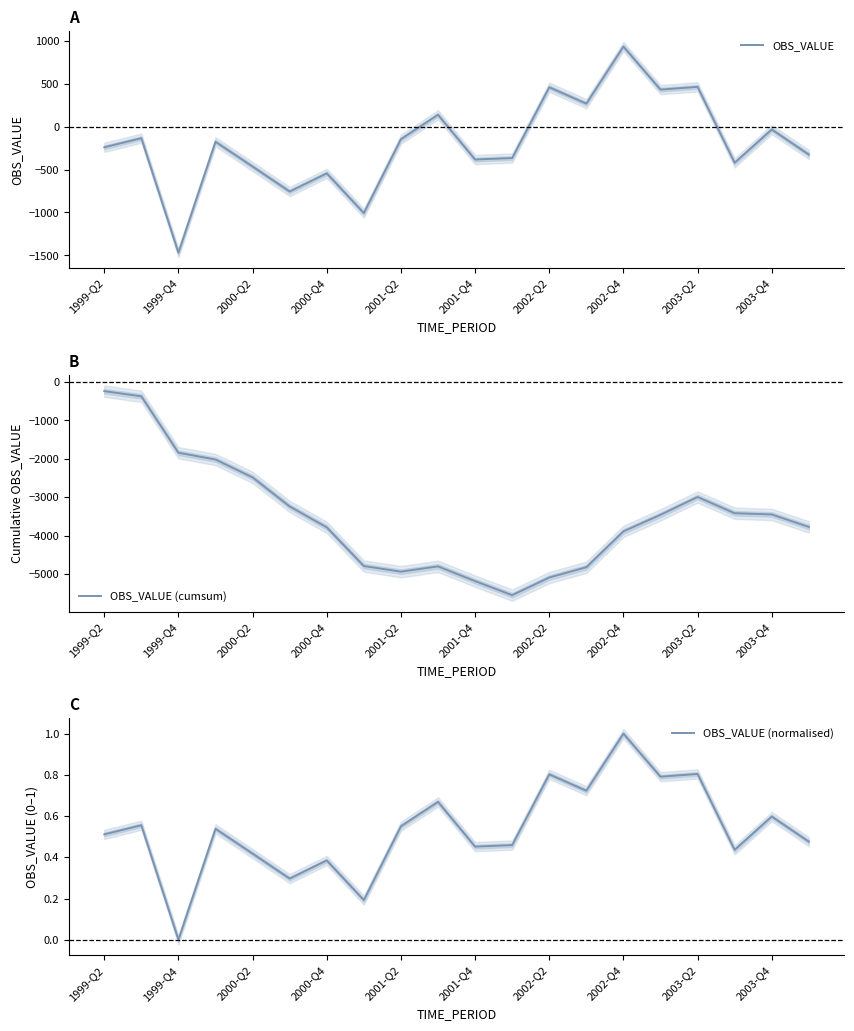

What is the difference between the maximum and second lowest values in the OBS_VALUE (cumsum) series?

4942.6